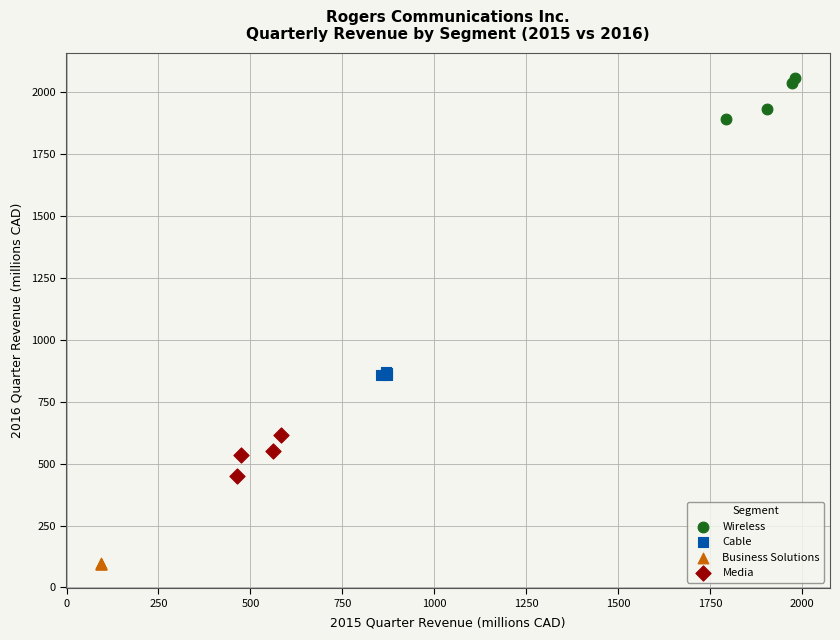

Which series reaches the minimum Y coordinate?

Business Solutions